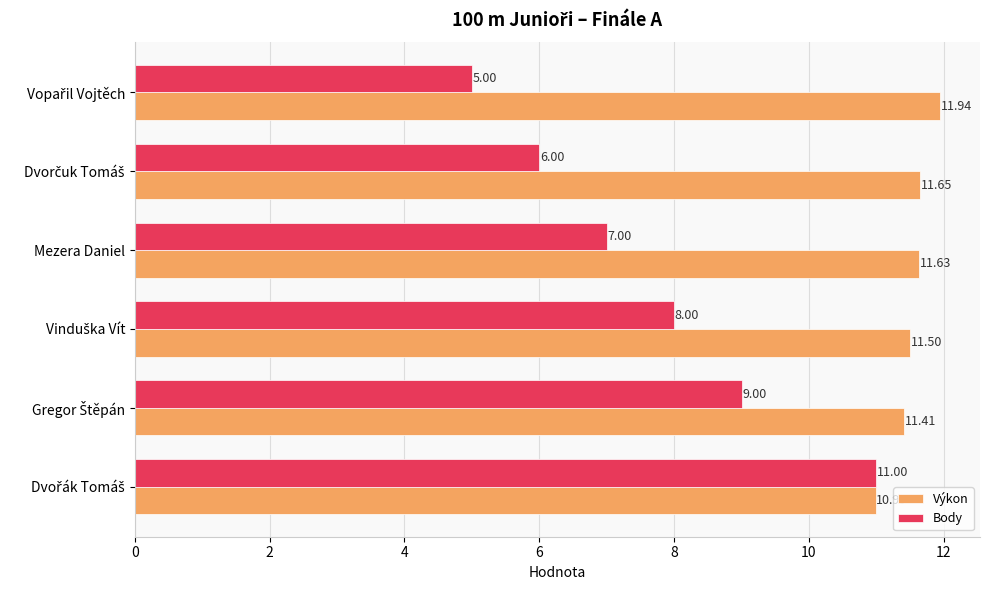

Rank the series by their maximum value, from highest to lowest.

Výkon, Body